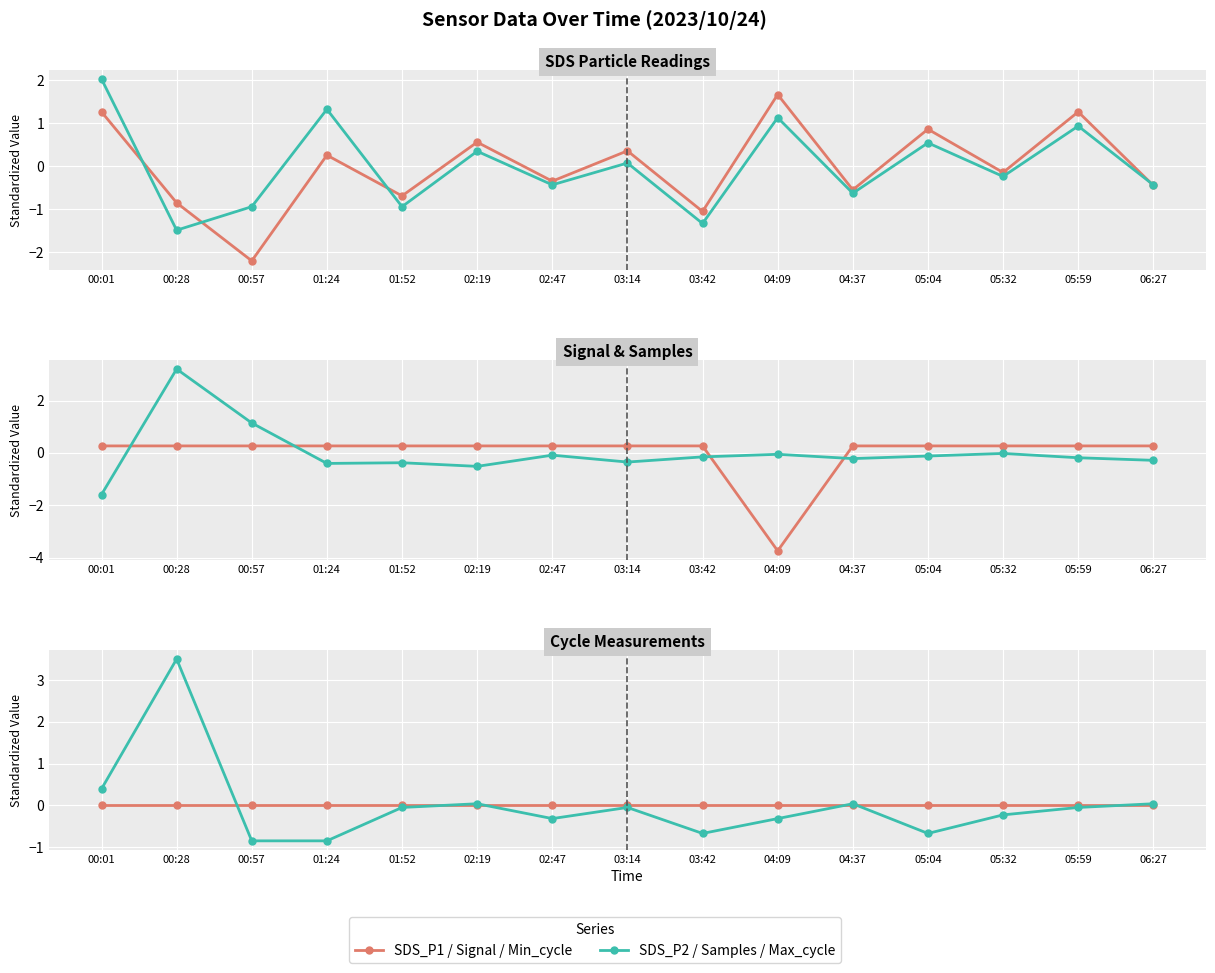

What is the value of the Samples point at the 15th from the left?

-0.3